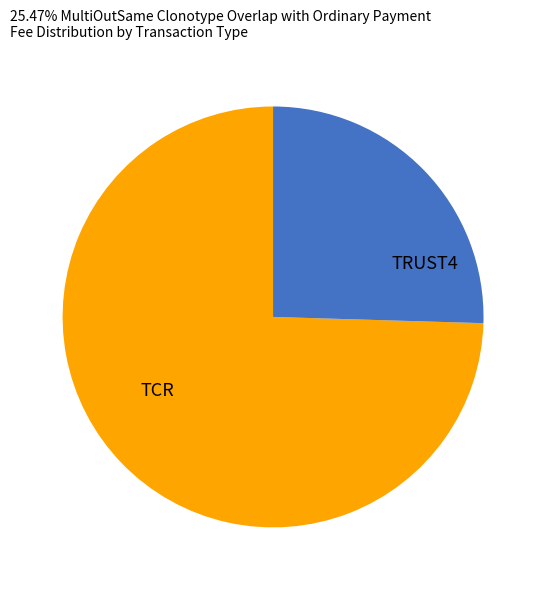

Which slice is the smallest?

TRUST4